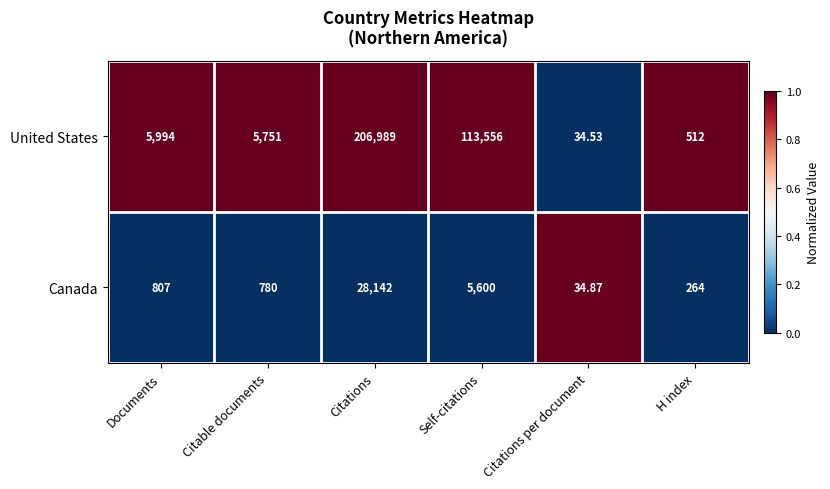

At Citations per document, list the series in order from smallest to largest.

United States, Canada